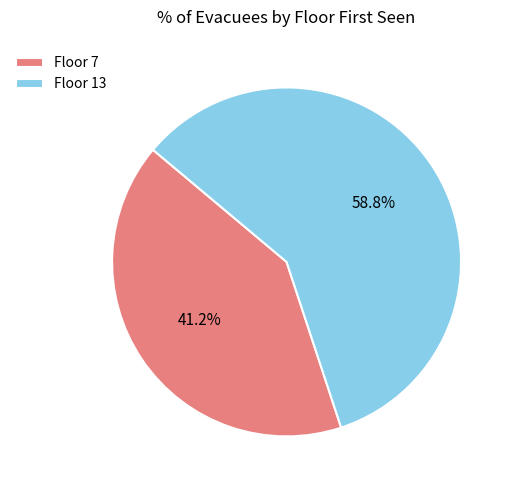

What is the total percentage of Floor 13 and Floor 7?

100.0%